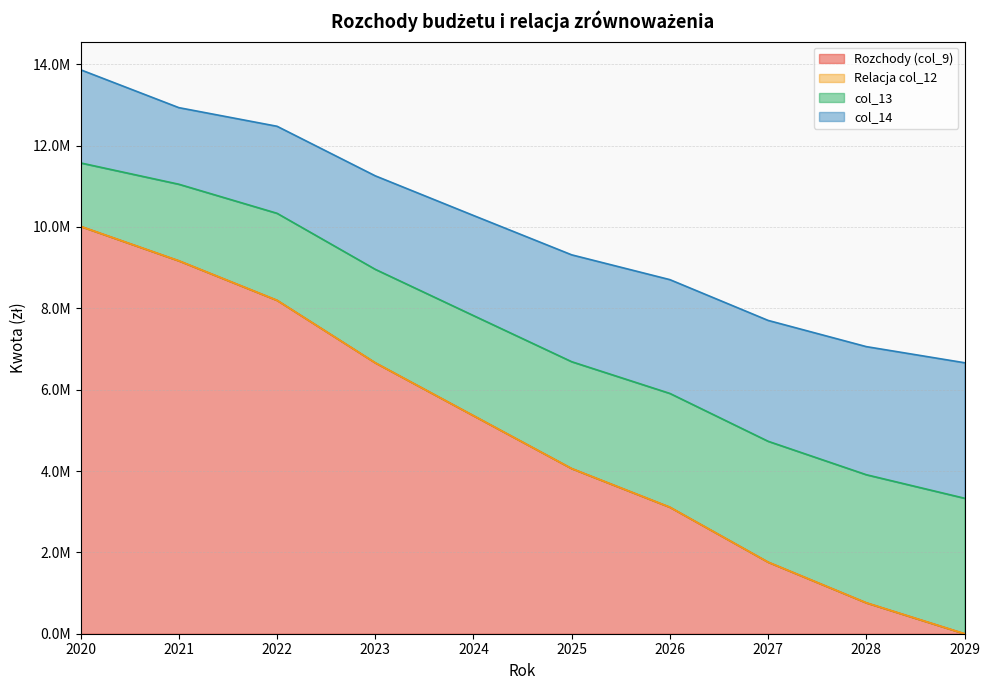

True or false: col_13 has a value of 3110000.0 at 2026.

True